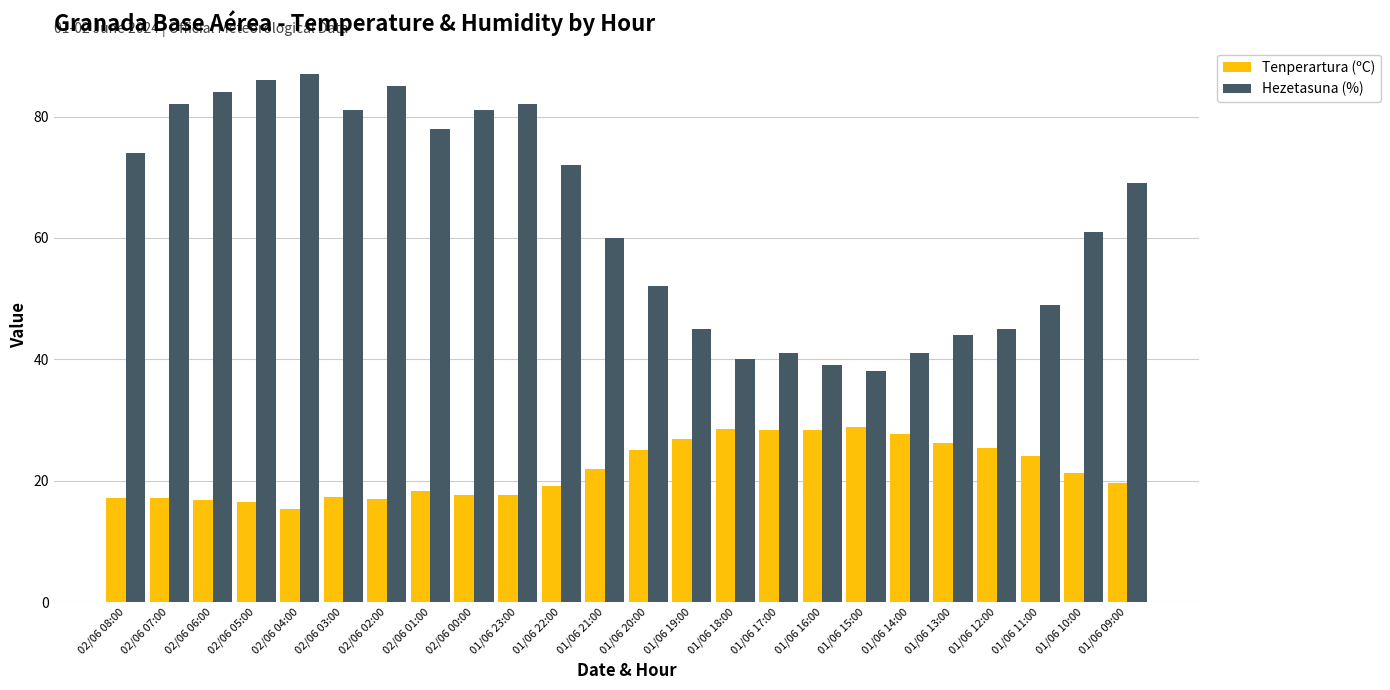

What is the sum of all Hezetasuna (%) values?

1516.0